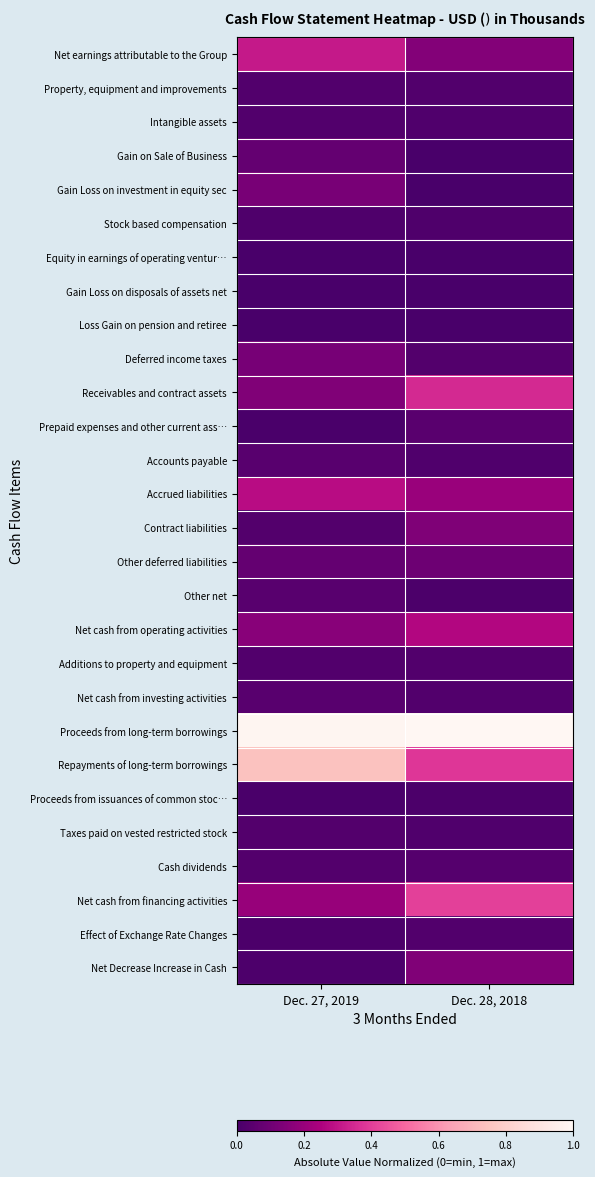

Reading right to left, transcribe all the data shown in this chart.

Net earnings attributable to the Group: Dec. 28, 2018=0.2	Dec. 27, 2019=0.3
Property, equipment and improvements: Dec. 28, 2018=0.0	Dec. 27, 2019=0.0
Intangible assets: Dec. 28, 2018=0.0	Dec. 27, 2019=0.0
Gain on Sale of Business: Dec. 28, 2018=0.0	Dec. 27, 2019=0.1
Gain Loss on investment in equity sec: Dec. 28, 2018=0.0	Dec. 27, 2019=0.1
Stock based compensation: Dec. 28, 2018=0.0	Dec. 27, 2019=0.0
Equity in earnings of operating ventur…: Dec. 28, 2018=0.0	Dec. 27, 2019=0.0
Gain Loss on disposals of assets net: Dec. 28, 2018=0.0	Dec. 27, 2019=0.0
Loss Gain on pension and retiree: Dec. 28, 2018=0.0	Dec. 27, 2019=0.0
Deferred income taxes: Dec. 28, 2018=0.0	Dec. 27, 2019=0.1
Receivables and contract assets: Dec. 28, 2018=0.4	Dec. 27, 2019=0.1
Prepaid expenses and other current ass…: Dec. 28, 2018=0.0	Dec. 27, 2019=0.0
Accounts payable: Dec. 28, 2018=0.0	Dec. 27, 2019=0.0
Accrued liabilities: Dec. 28, 2018=0.2	Dec. 27, 2019=0.3
Contract liabilities: Dec. 28, 2018=0.1	Dec. 27, 2019=0.0
Other deferred liabilities: Dec. 28, 2018=0.1	Dec. 27, 2019=0.1
Other net: Dec. 28, 2018=0.0	Dec. 27, 2019=0.0
Net cash from operating activities: Dec. 28, 2018=0.3	Dec. 27, 2019=0.2
Additions to property and equipment: Dec. 28, 2018=0.0	Dec. 27, 2019=0.0
Net cash from investing activities: Dec. 28, 2018=0.0	Dec. 27, 2019=0.0
Proceeds from long-term borrowings: Dec. 28, 2018=1.0	Dec. 27, 2019=1.0
Repayments of long-term borrowings: Dec. 28, 2018=0.4	Dec. 27, 2019=0.7
Proceeds from issuances of common stoc…: Dec. 28, 2018=0.0	Dec. 27, 2019=0.0
Taxes paid on vested restricted stock: Dec. 28, 2018=0.0	Dec. 27, 2019=0.0
Cash dividends: Dec. 28, 2018=0.0	Dec. 27, 2019=0.0
Net cash from financing activities: Dec. 28, 2018=0.4	Dec. 27, 2019=0.2
Effect of Exchange Rate Changes: Dec. 28, 2018=0.0	Dec. 27, 2019=0.0
Net Decrease Increase in Cash: Dec. 28, 2018=0.1	Dec. 27, 2019=0.0